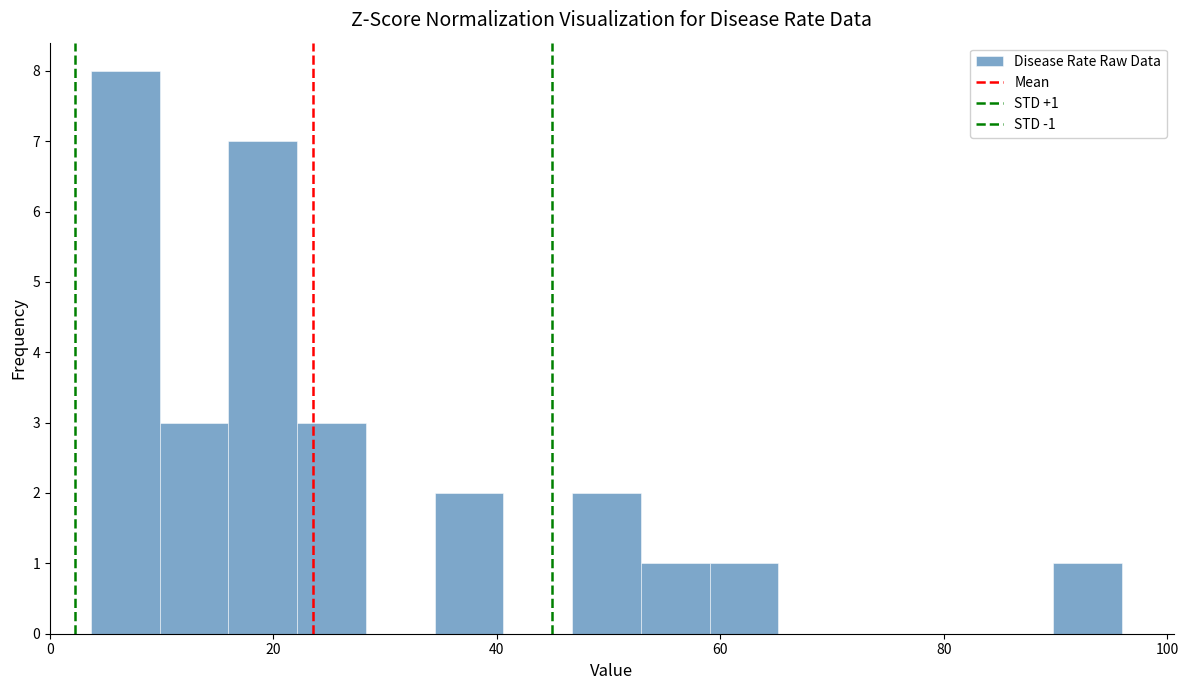

Read against the x-axis, roughly where is the centre of the tallest bar?

6